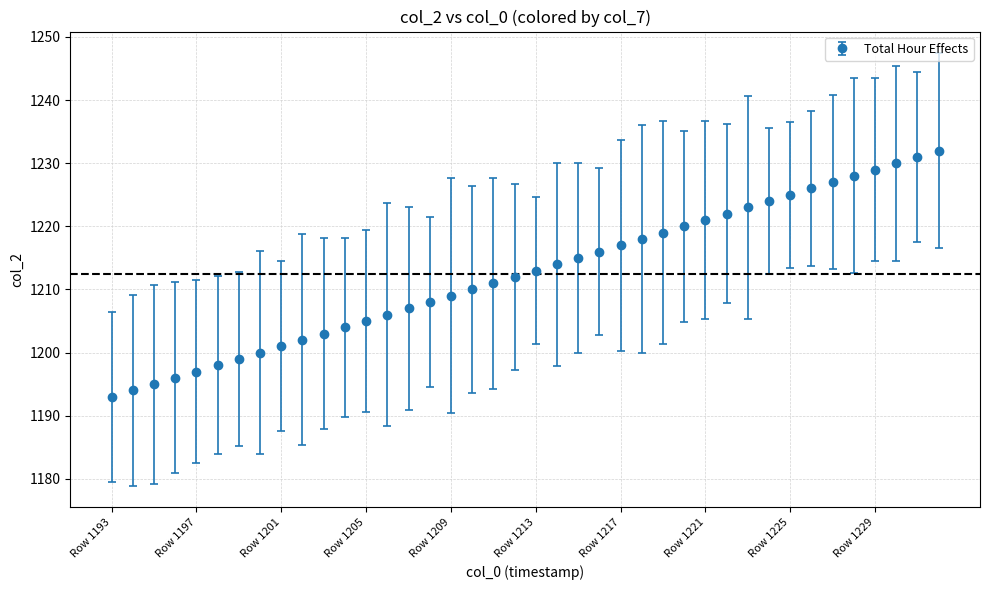

What is the greatest value displayed?

1232